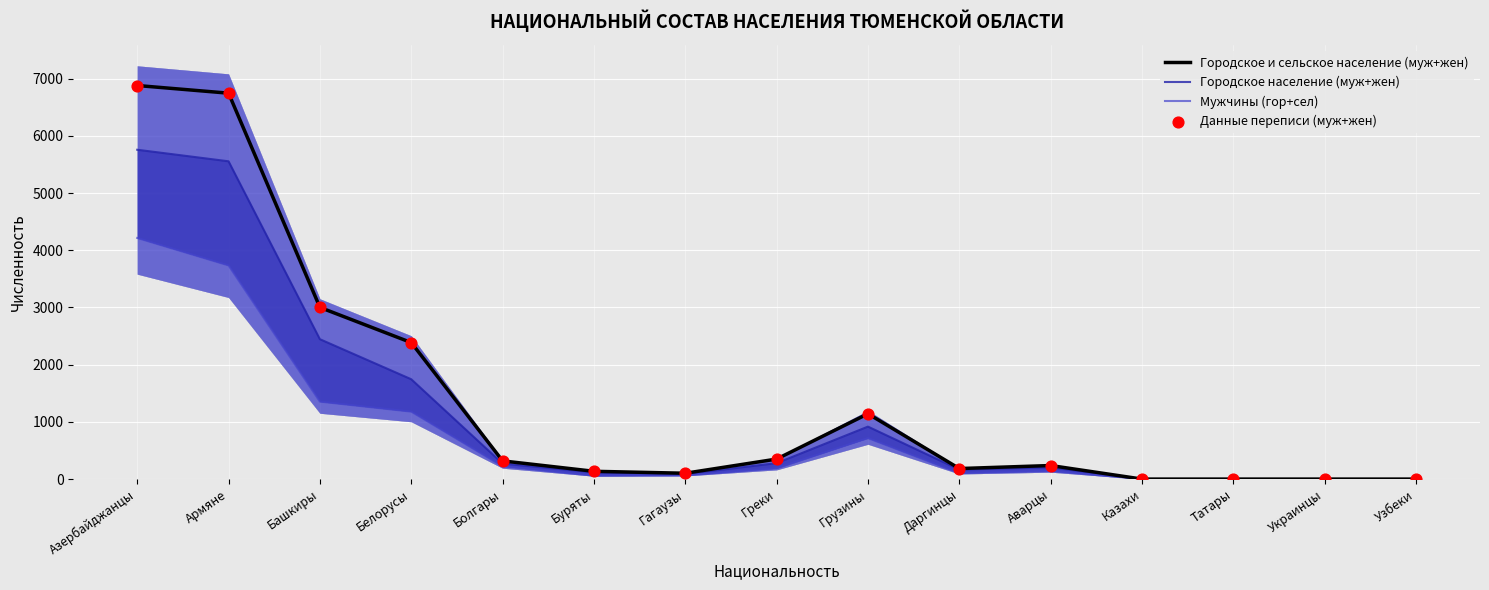

What is the total value across all series at Грузины?

3917